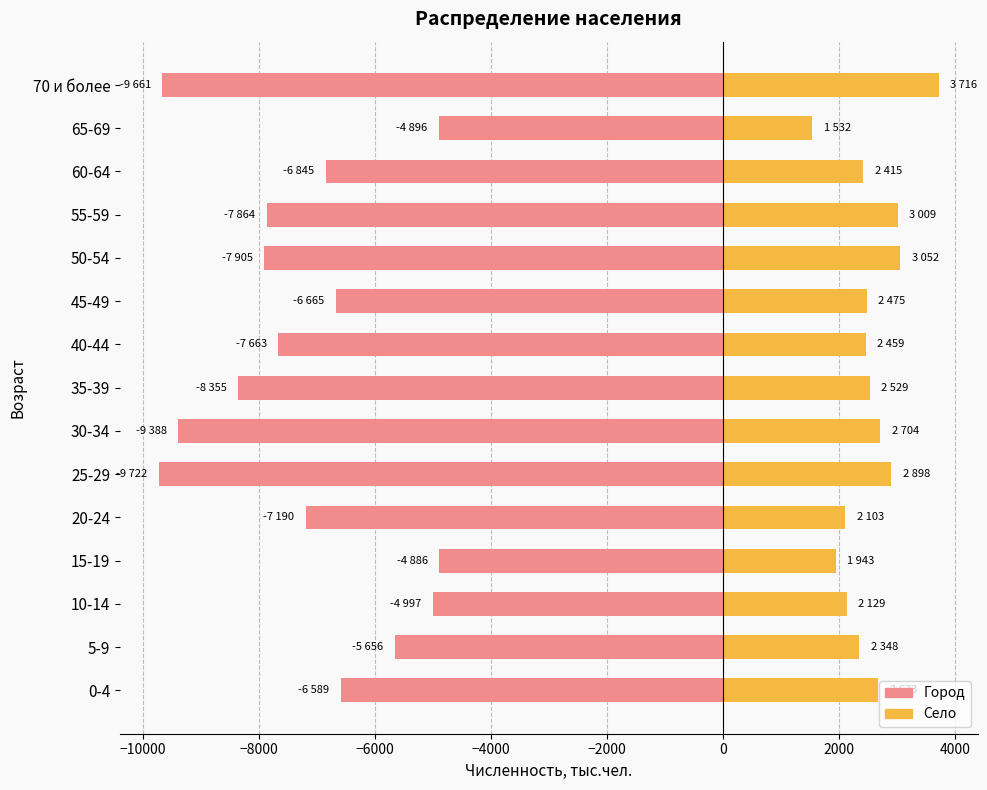

Read the Село value at 25-29, to the nearest 100.

2900